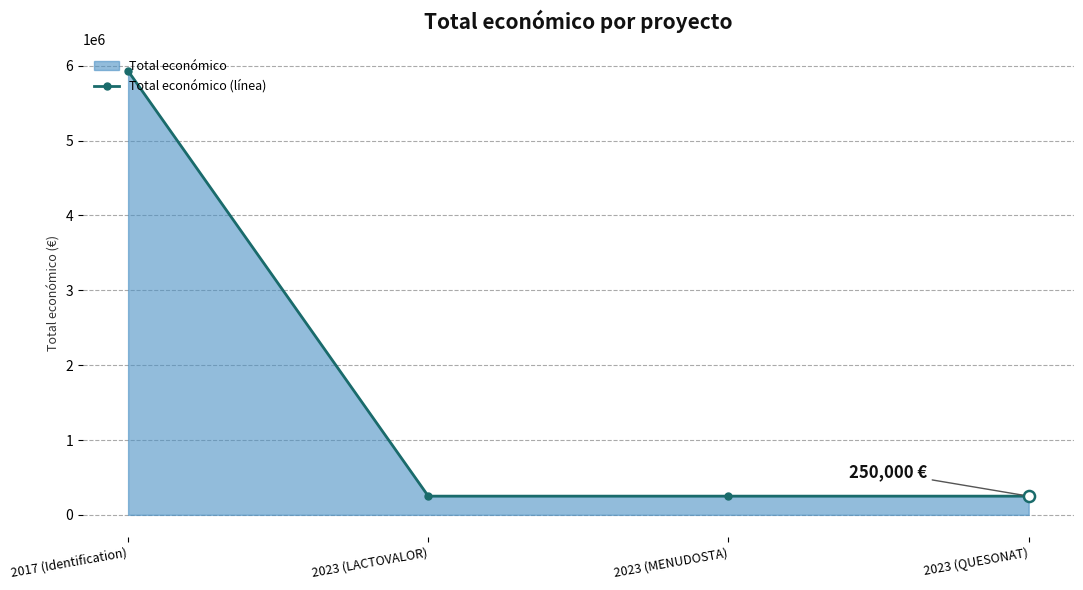

List the labels in order of value, largest first.

2017 (Identification), 2023 (LACTOVALOR), 2023 (MENUDOSTA), 2023 (QUESONAT)